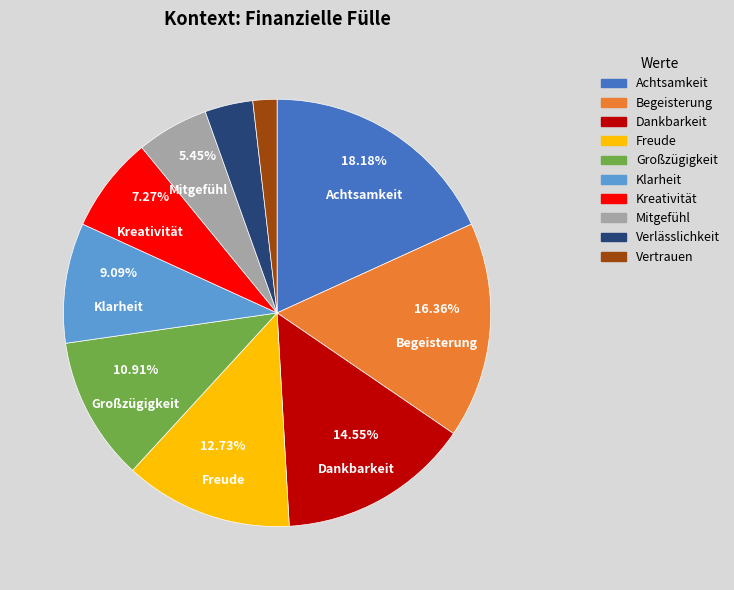

Is there a majority slice in this chart?

No